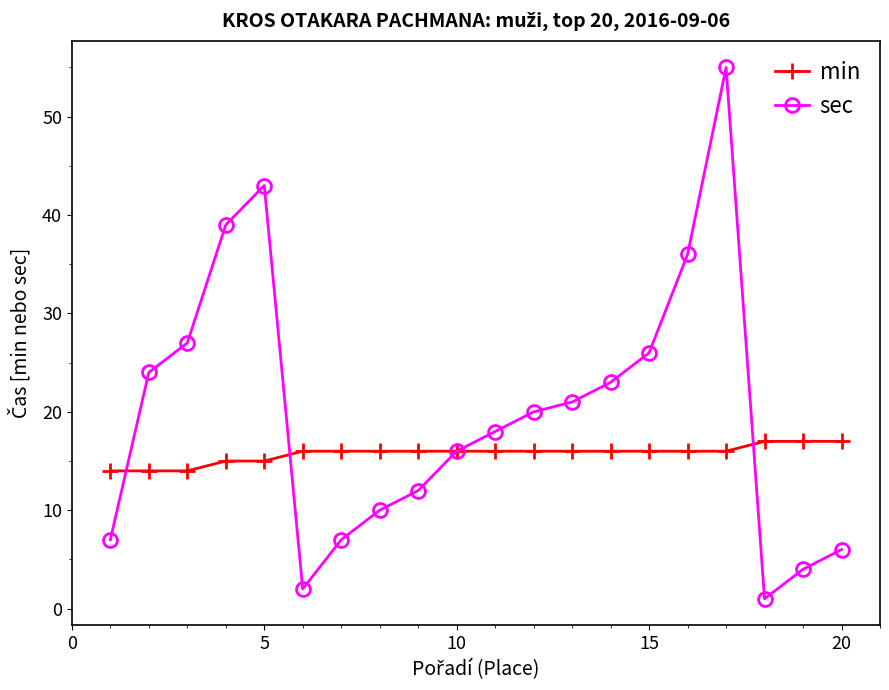

What is the maximum value for min?

17